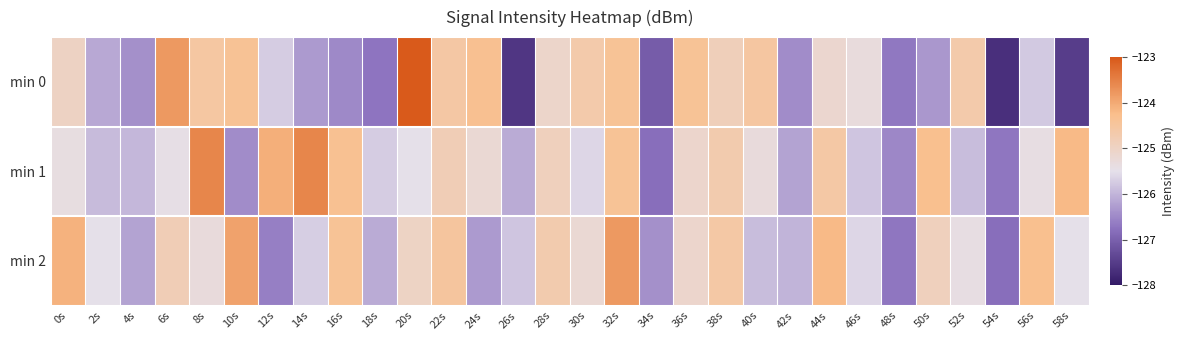

At how many categories does at least one series exceed -126?

26